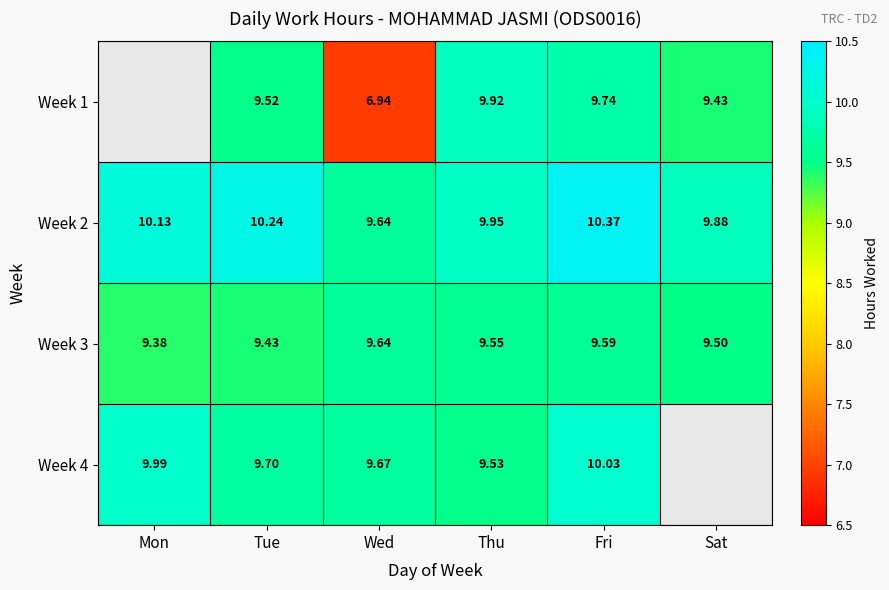

Is it true that Week 3 equals 4.3 at Mon?

False